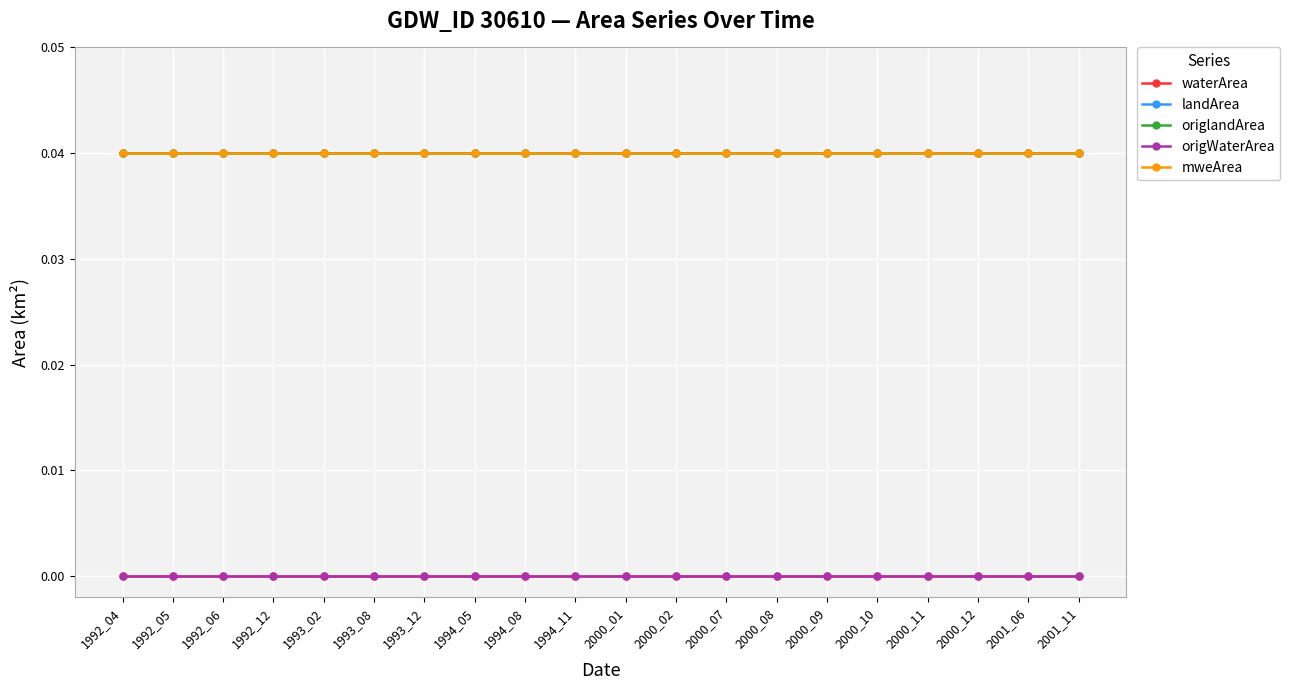

Which series changed the most between 1992_04 and 1993_12?

waterArea